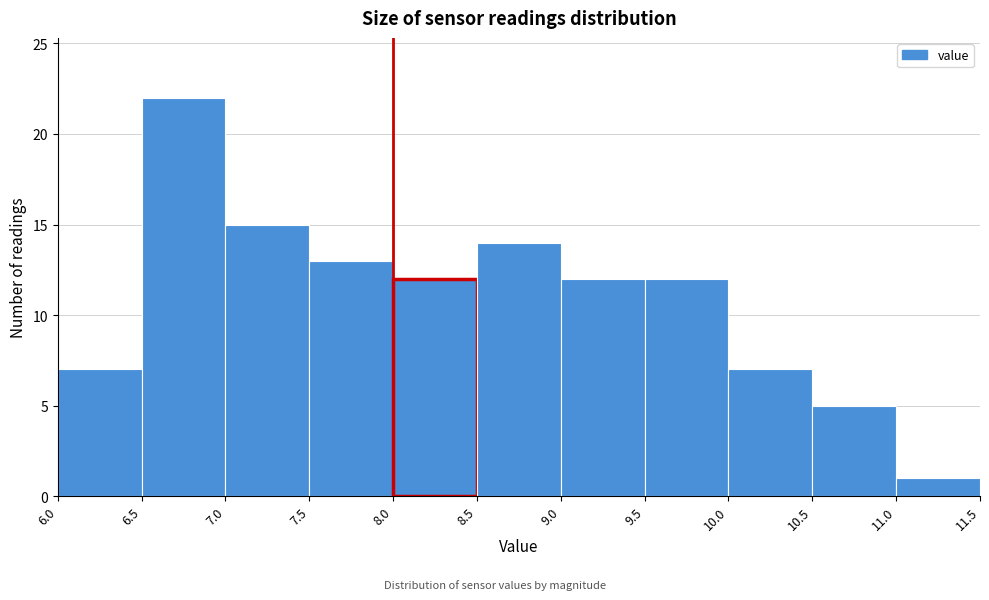

What is the height of the bar covering 9.5 to 10.0 on the x-axis? The values are not printed on the chart, so give them approximately, as read against the axis.

12